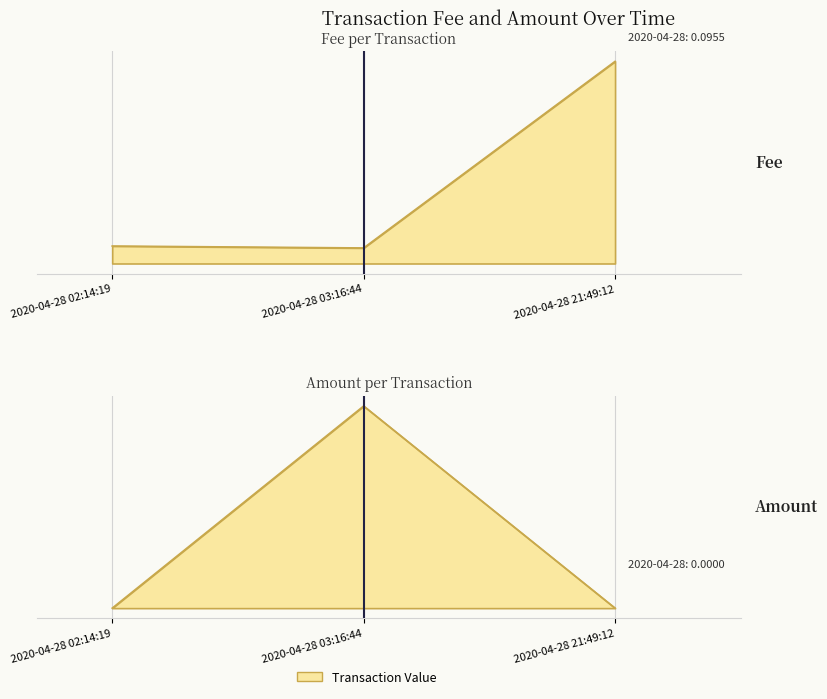

Which series has the largest total across all categories?

Fee